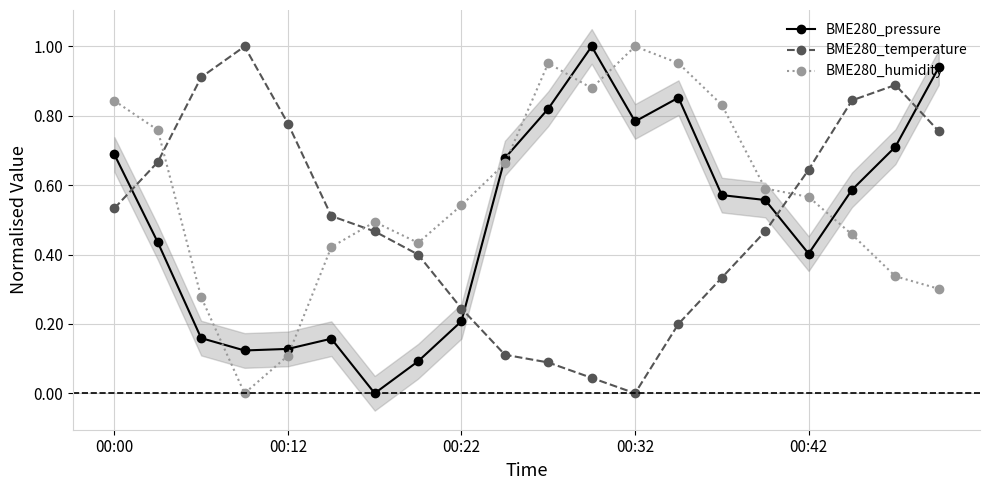

Where is the first local maximum for BME280_humidity?

6